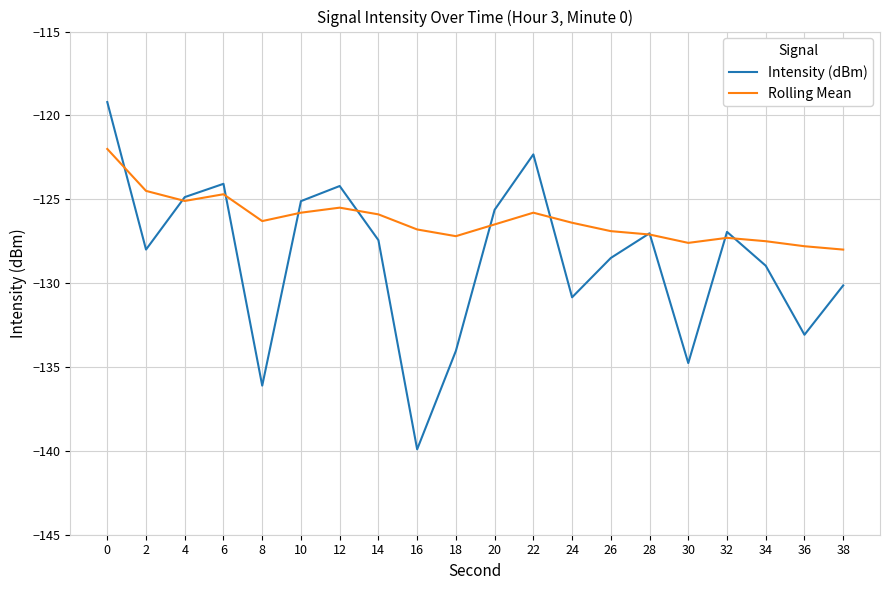

What are all the series names shown in the legend?

Intensity (dBm), Rolling Mean